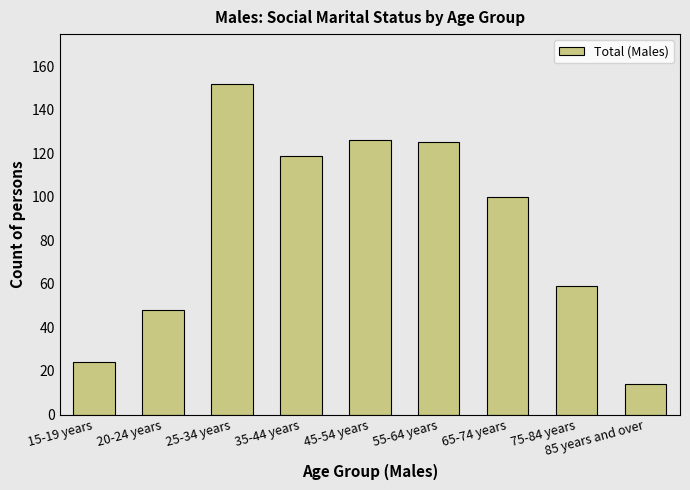

What is the change in value from 15-19 years to 65-74 years?

+76